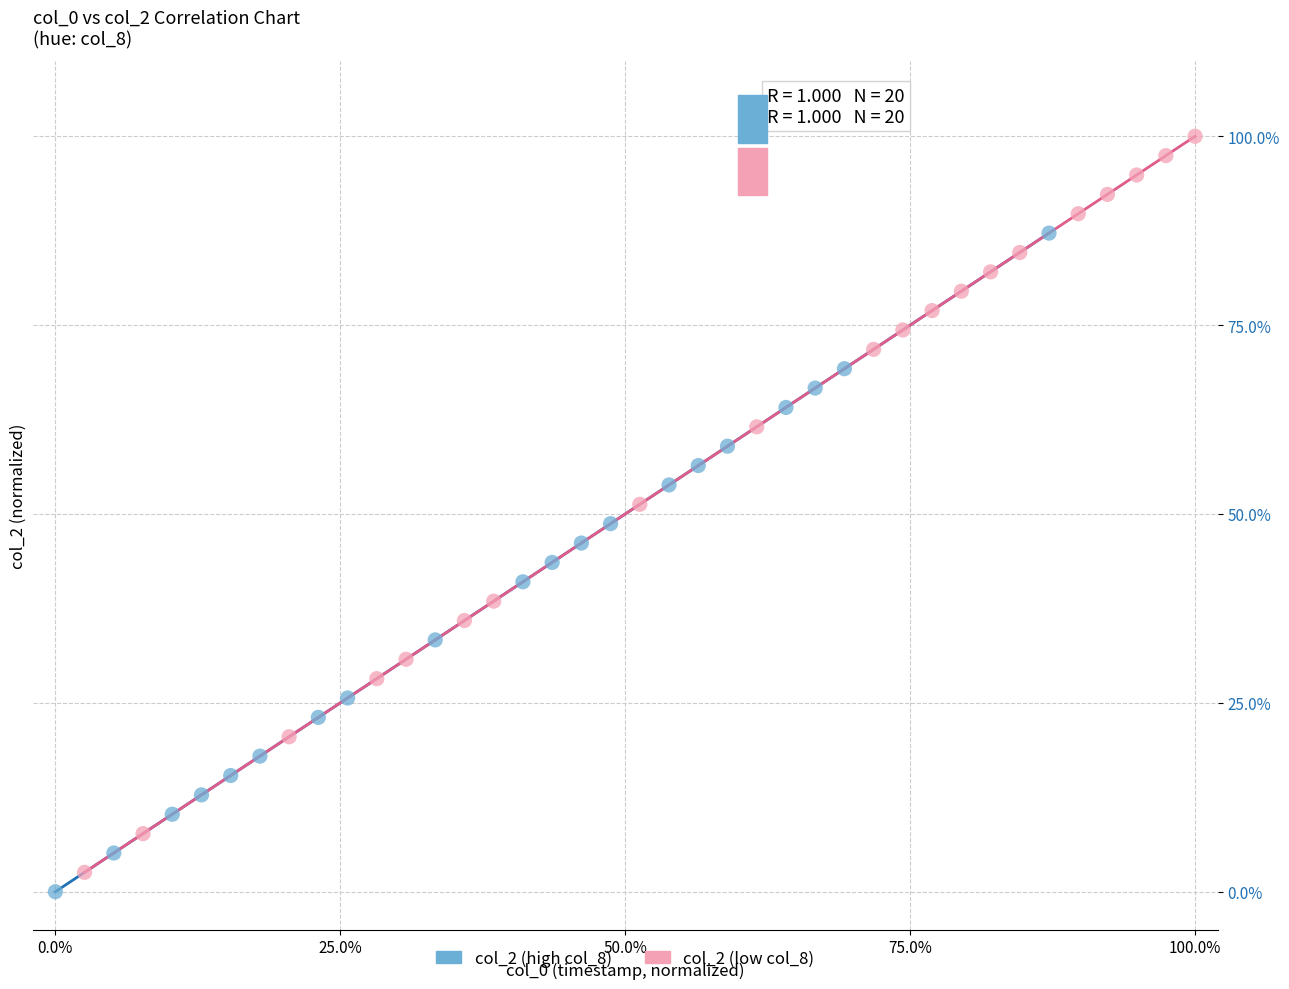

Which series has the largest Y range (max minus min)?

col_2 (low col_8)